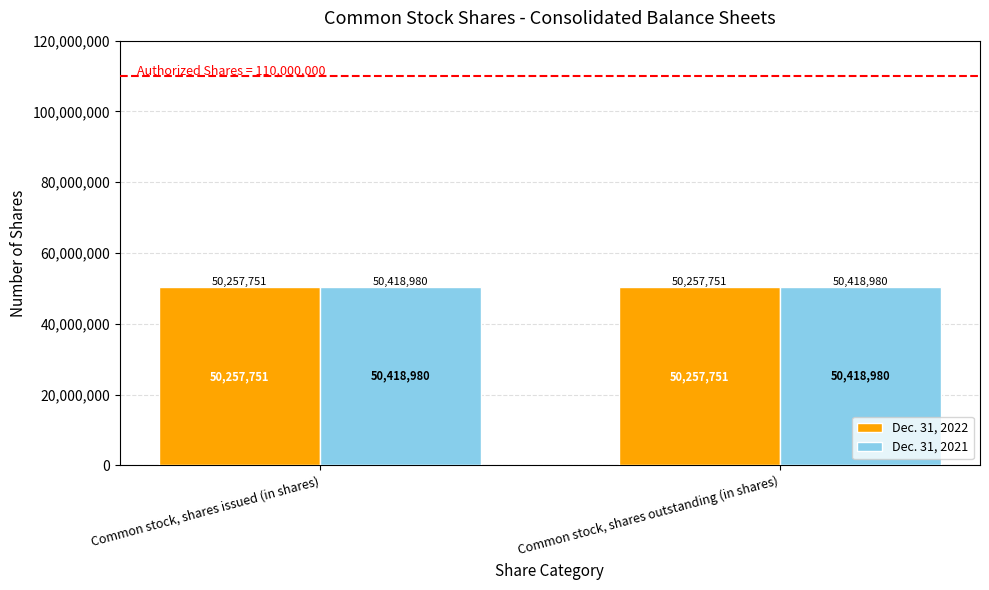

What is the sum of the Dec. 31, 2022 values at Common stock, shares issued (in shares) and Common stock, shares outstanding (in shares)?

100515502